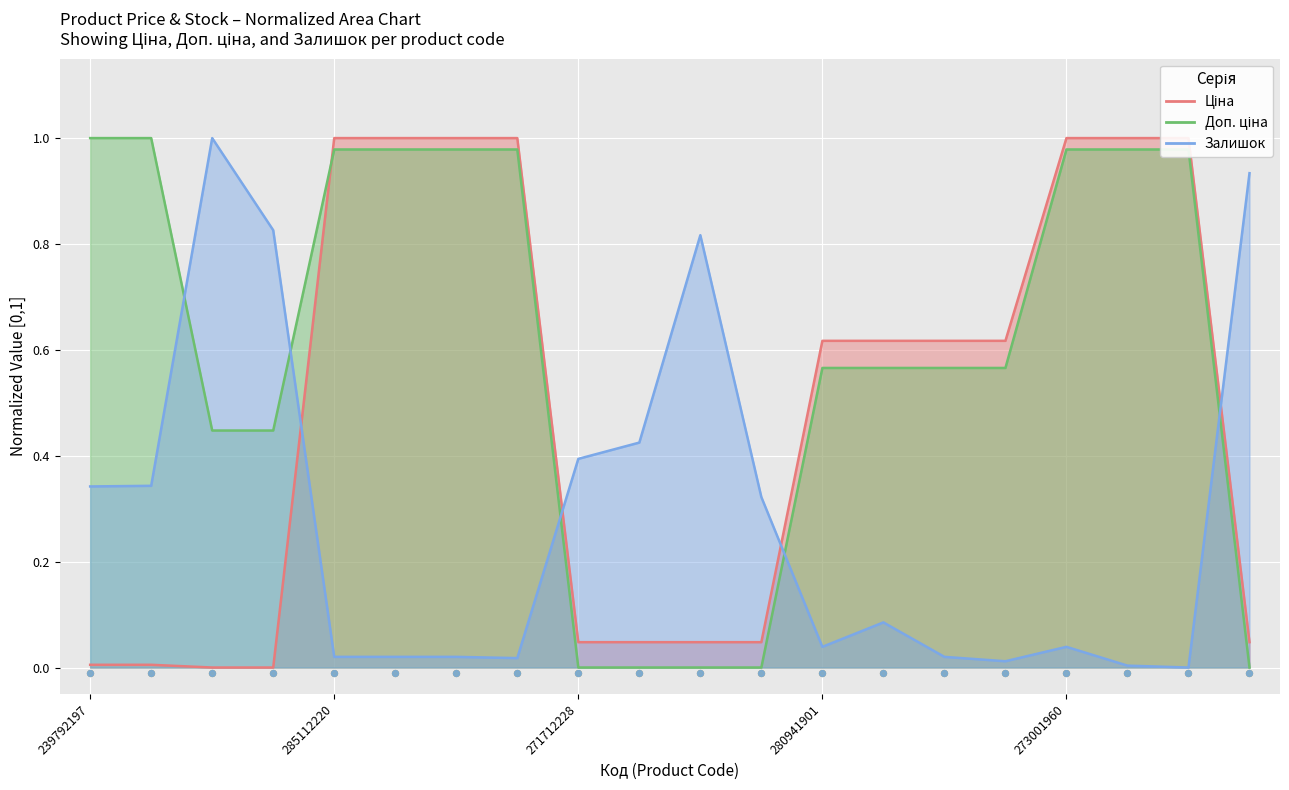

Which series has the largest Y range (max minus min)?

Ціна